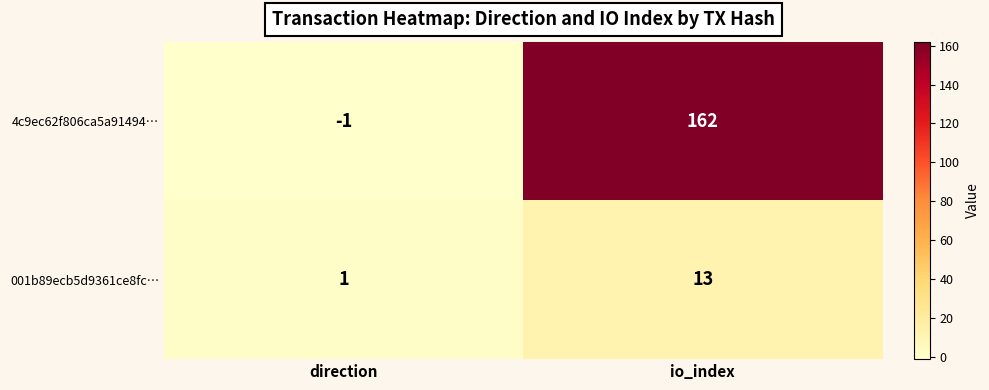

How many series are shown in this chart?

2